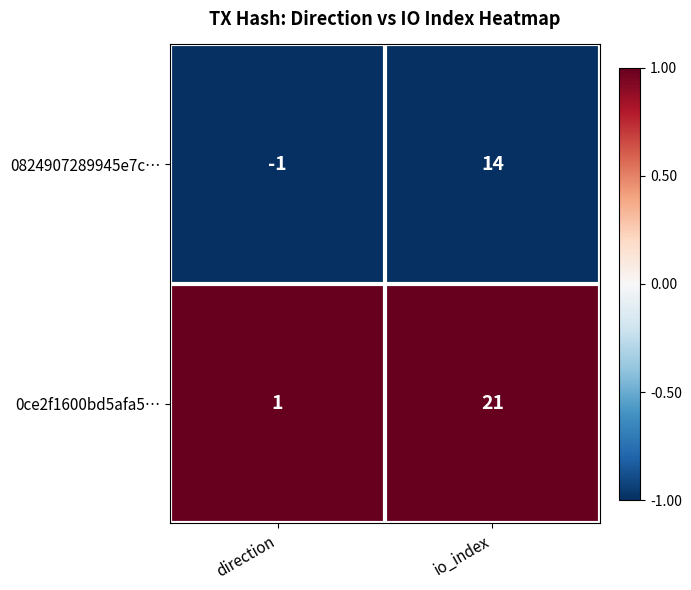

Rank the series by their maximum value, from highest to lowest.

0ce2f1600bd5afa5…, 0824907289945e7c…